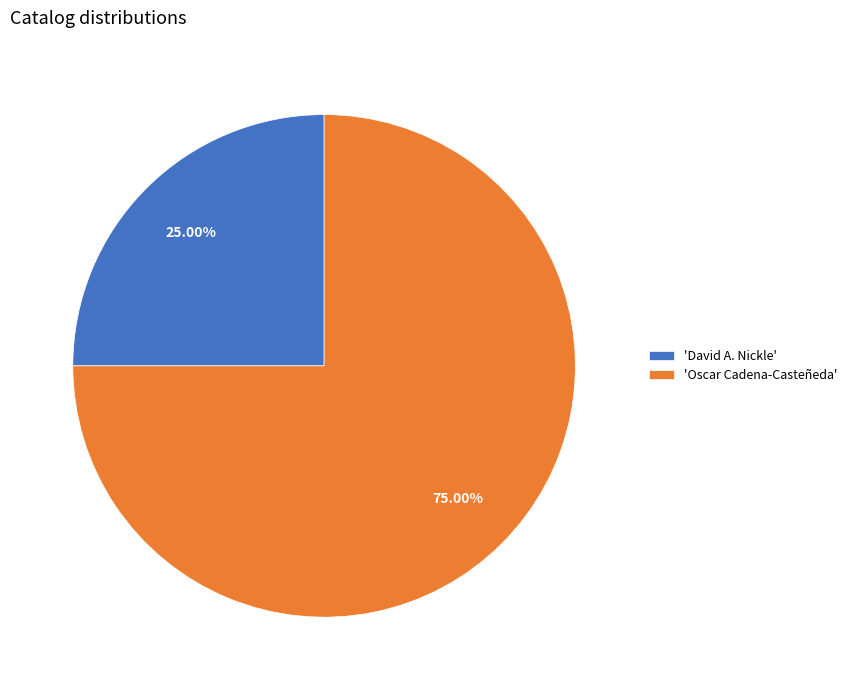

Combined, do 'Oscar Cadena-Casteñeda' and 'David A. Nickle' account for over 50%?

Yes